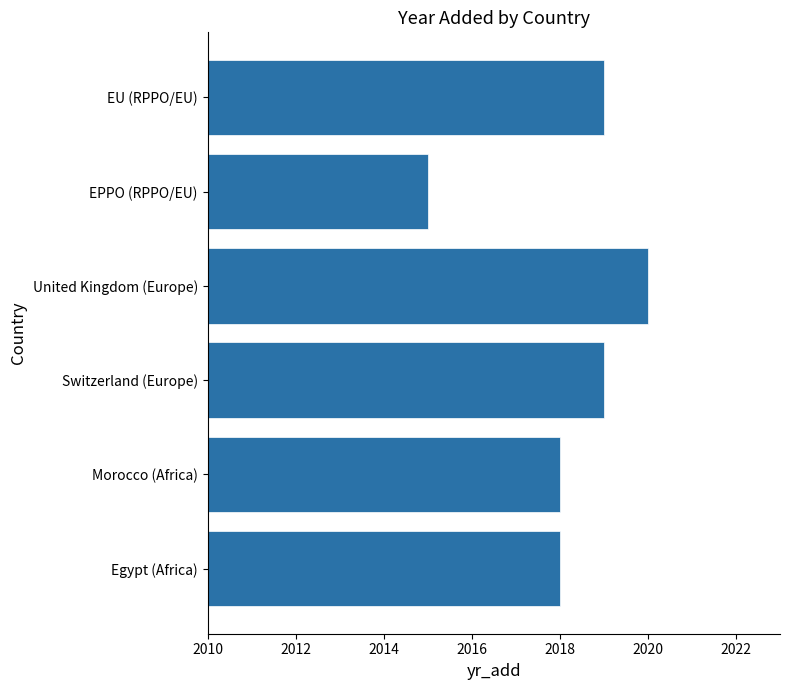

What value does the data have at EU (RPPO/EU)?

2019